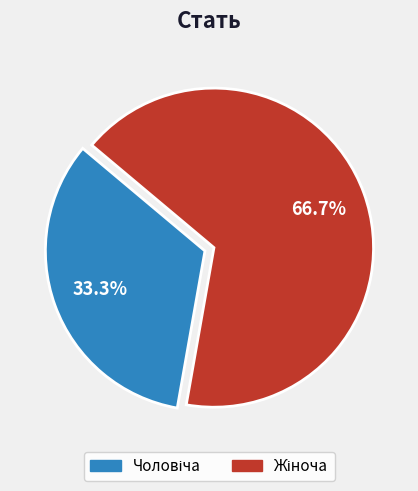

To the nearest percent, what portion does Чоловіча represent?

33%